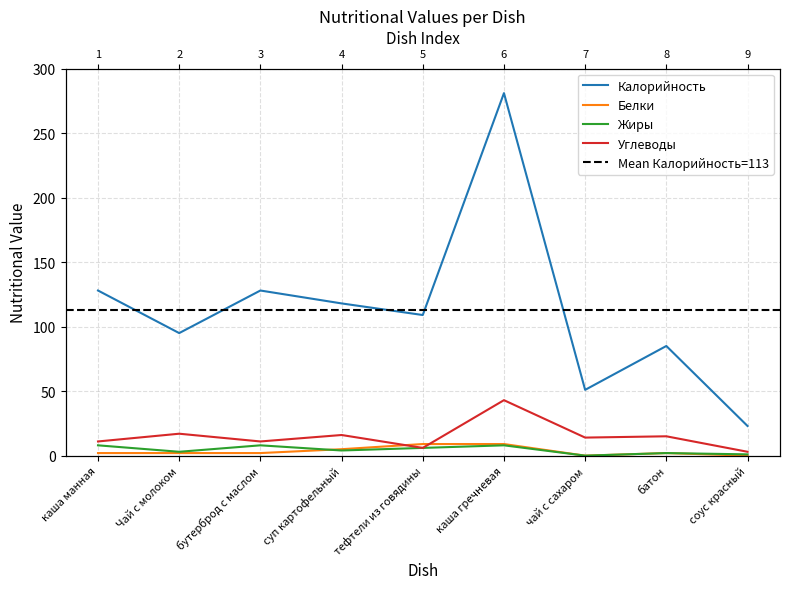

What is the value of the Углеводы point at the 1st from the left?

11